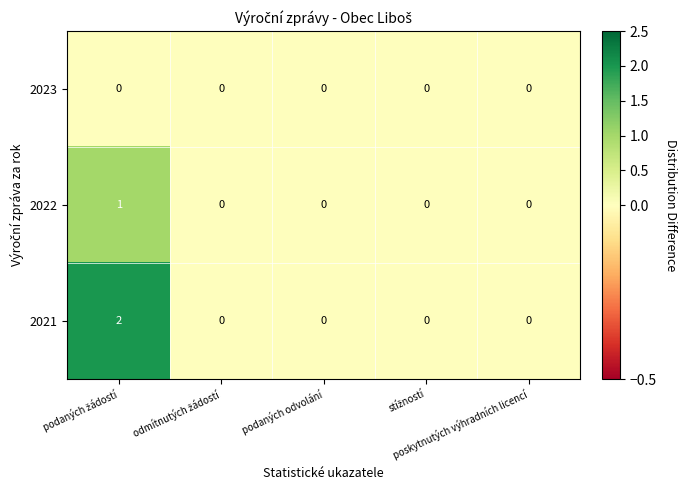

Which series has the largest total across all categories?

2021